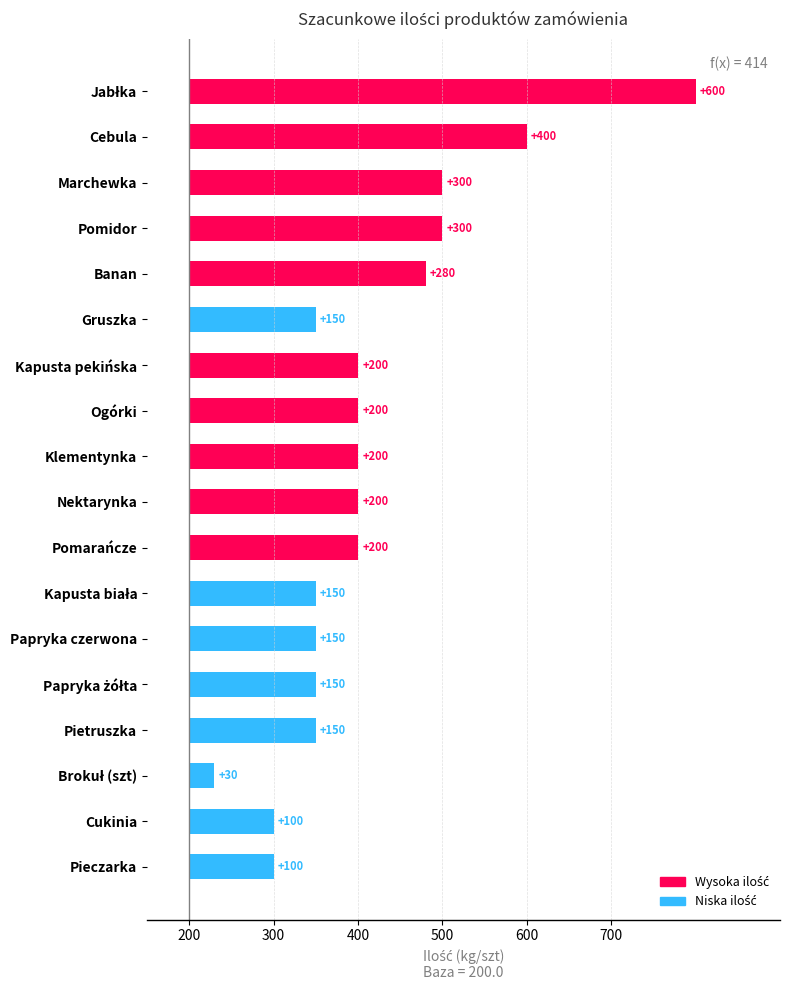

The chart shows a value of 60 at Papryka żółta. True or false?

False